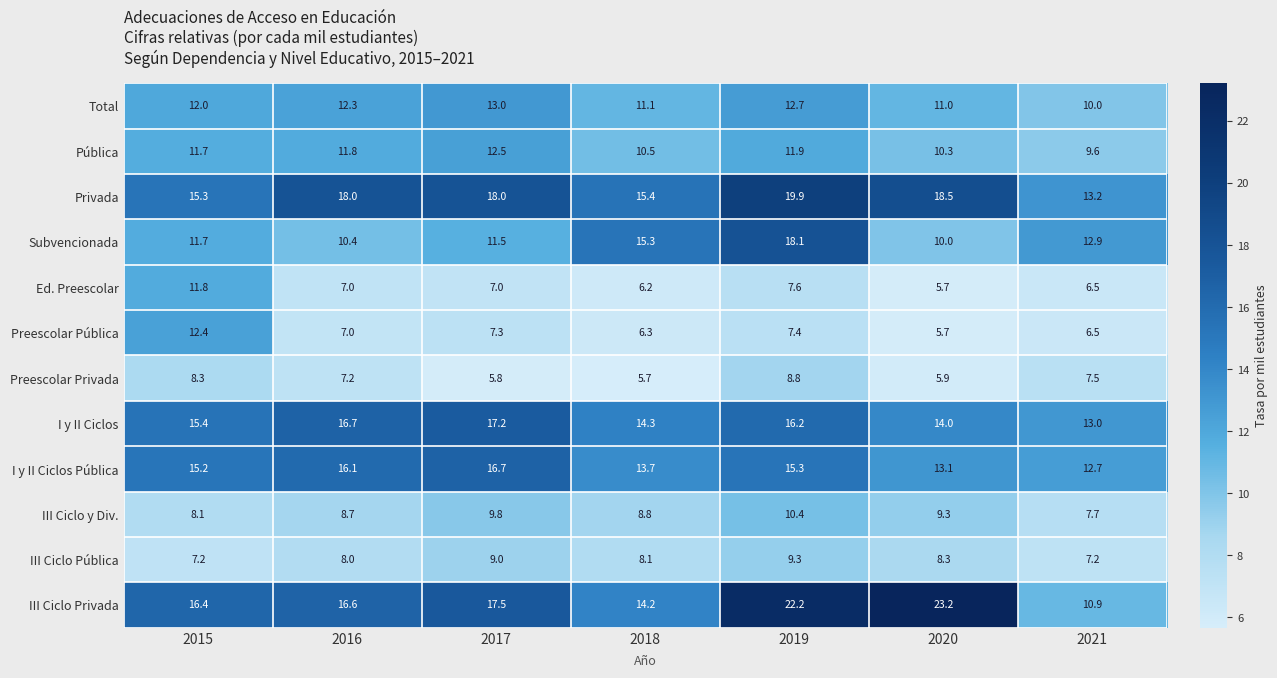

What is the maximum value shown in the chart?

23.2